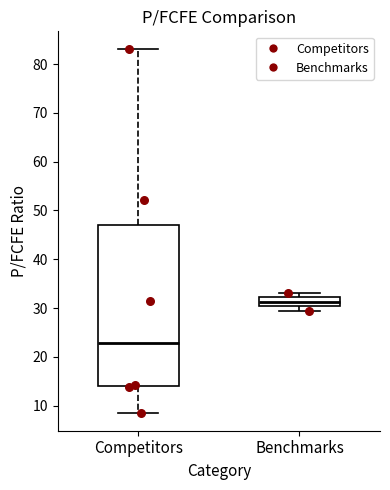

Where does the median line of the box for Benchmarks sit on the y-axis? The values are not printed on the chart, so give them approximately, as read against the axis.

31